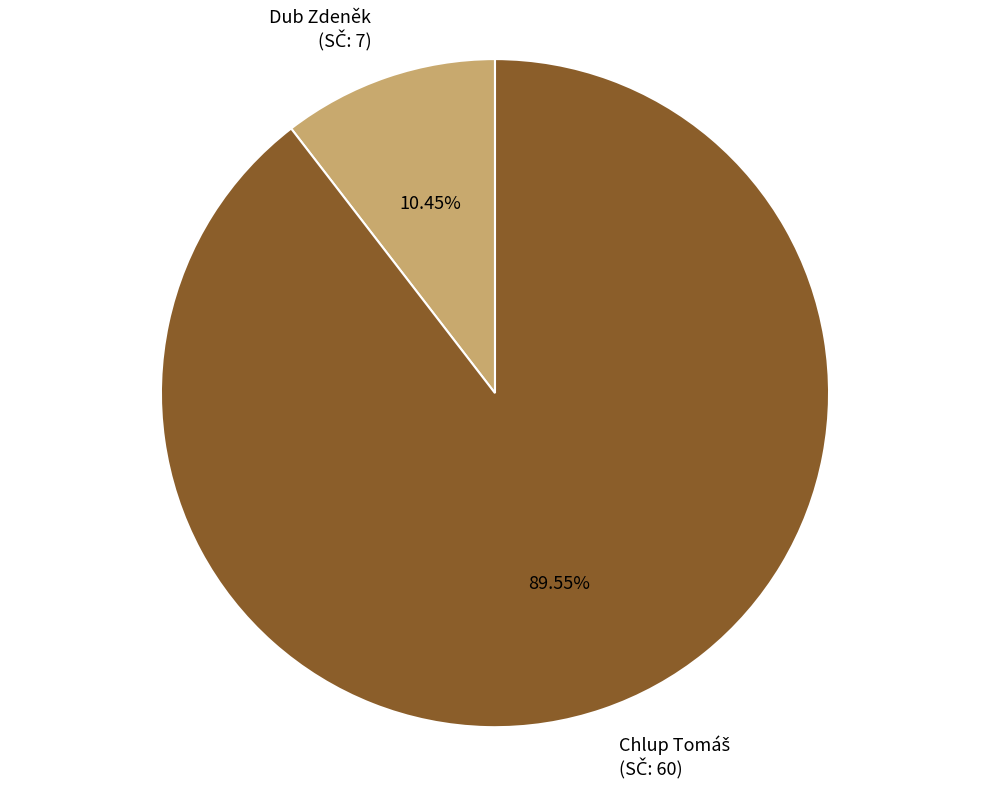

Is there any slice that represents more than half of the pie?

Yes